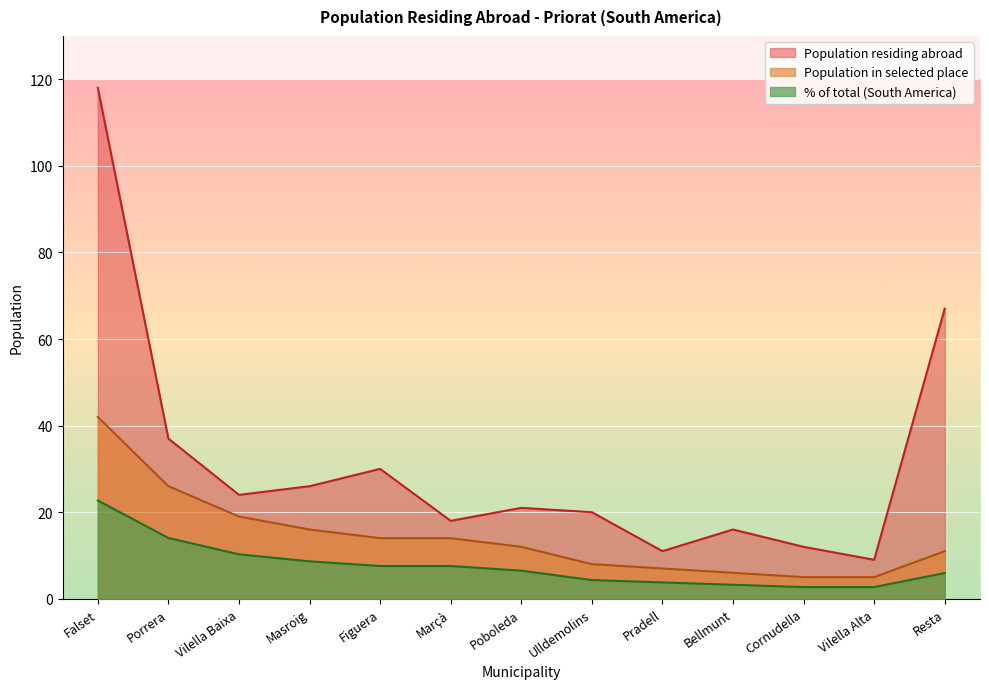

Reading left to right, extract all data points from this chart.

Population residing abroad: Falset=118.0	Porrera=37.0	Vilella Baixa=24.0	Masroig=26.0	Figuera=30.0	Marçà=18.0	Poboleda=21.0	Ulldemolins=20.0	Pradell=11.0	Bellmunt=16.0	Cornudella=12.0	Vilella Alta=9.0	Resta=67.0
Population in selected place: Falset=42.0	Porrera=26.0	Vilella Baixa=19.0	Masroig=16.0	Figuera=14.0	Marçà=14.0	Poboleda=12.0	Ulldemolins=8.0	Pradell=7.0	Bellmunt=6.0	Cornudella=5.0	Vilella Alta=5.0	Resta=11.0
% of total: Falset=22.7	Porrera=14.1	Vilella Baixa=10.3	Masroig=8.7	Figuera=7.6	Marçà=7.6	Poboleda=6.5	Ulldemolins=4.3	Pradell=3.8	Bellmunt=3.2	Cornudella=2.7	Vilella Alta=2.7	Resta=6.0